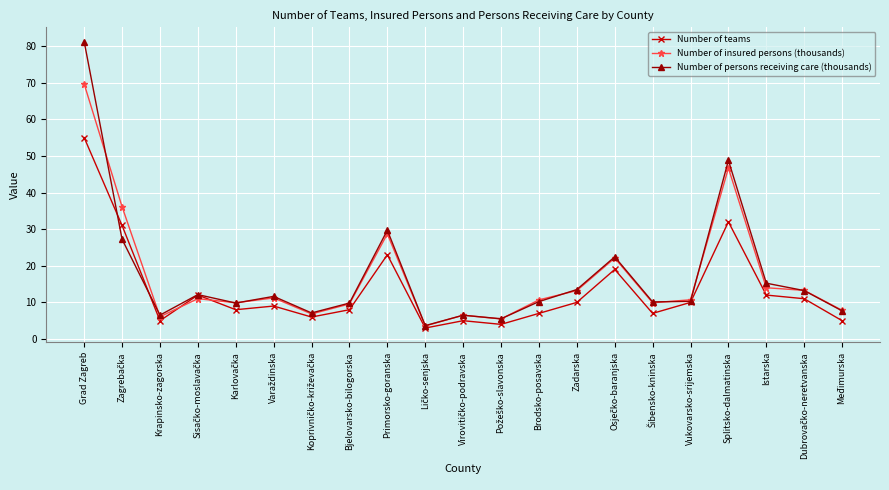

What is the greatest value displayed?

81.2